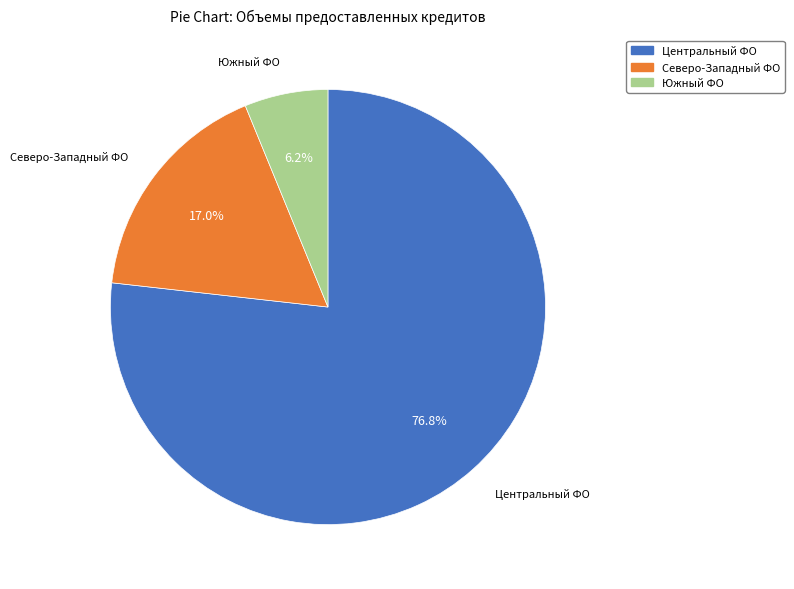

Is there a majority slice in this chart?

Yes